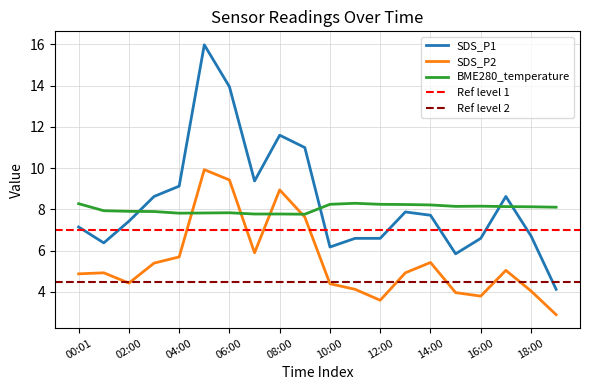

At which category does SDS_P2 reach its first local peak?

01:00